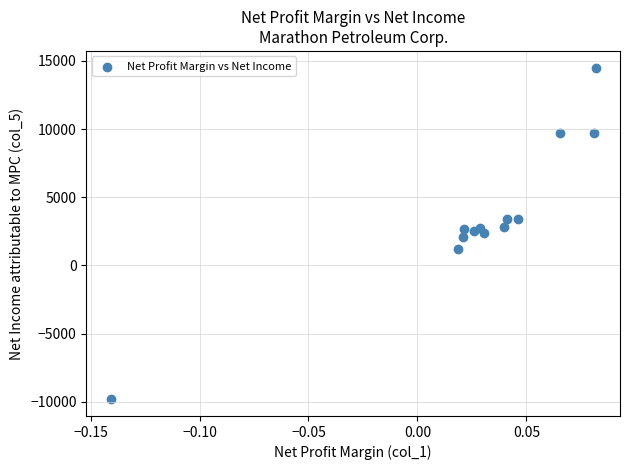

What is the range of Y values (max minus min)?

24342